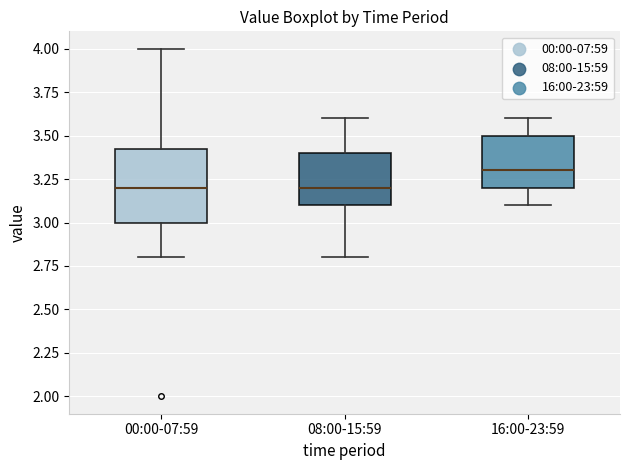

Where is the upper edge of the box for 00:00-07:59 on the y-axis? The values are not printed on the chart, so give them approximately, as read against the axis.

3.45